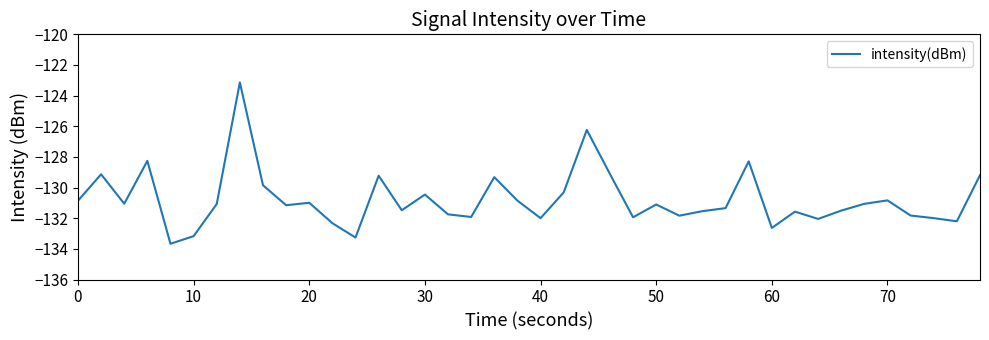

What is the smallest value displayed?

-133.7